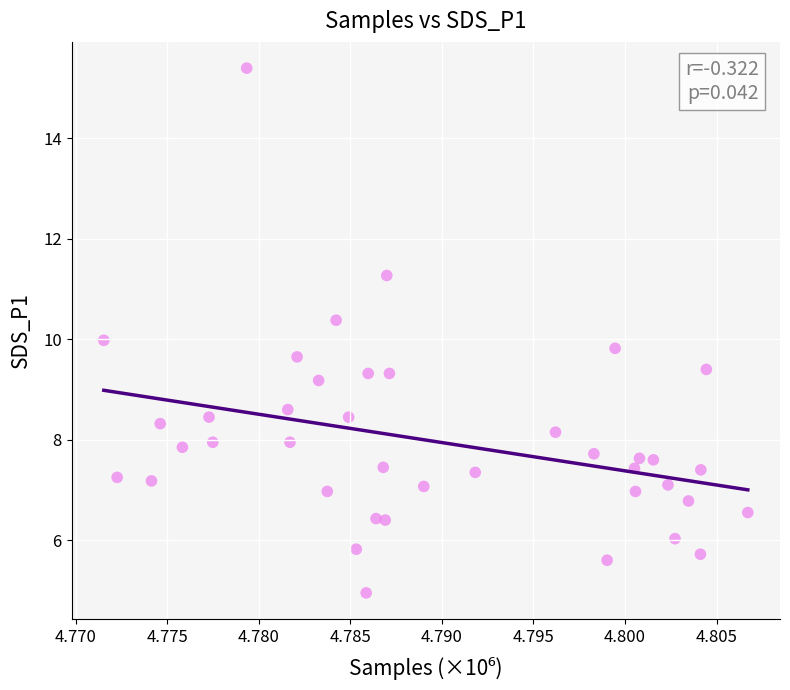

How many data points are displayed?

40